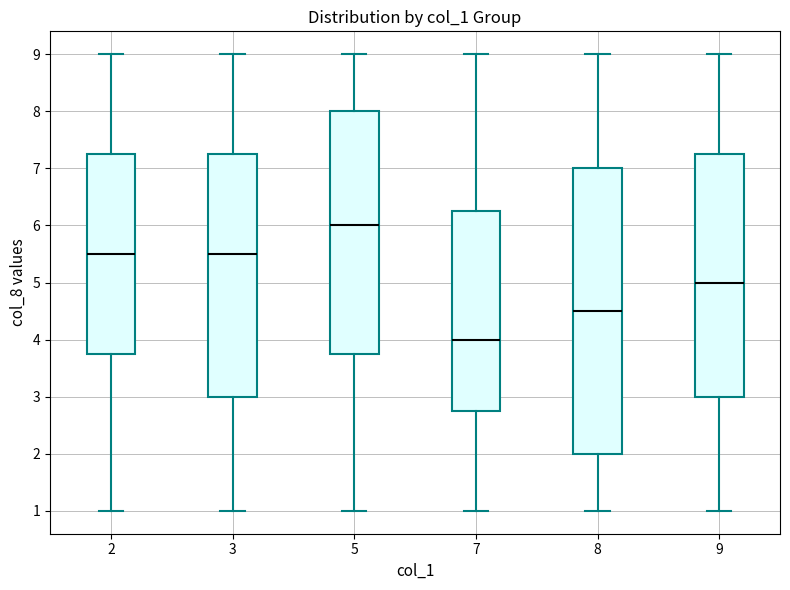

Which box has the highest median line?

5